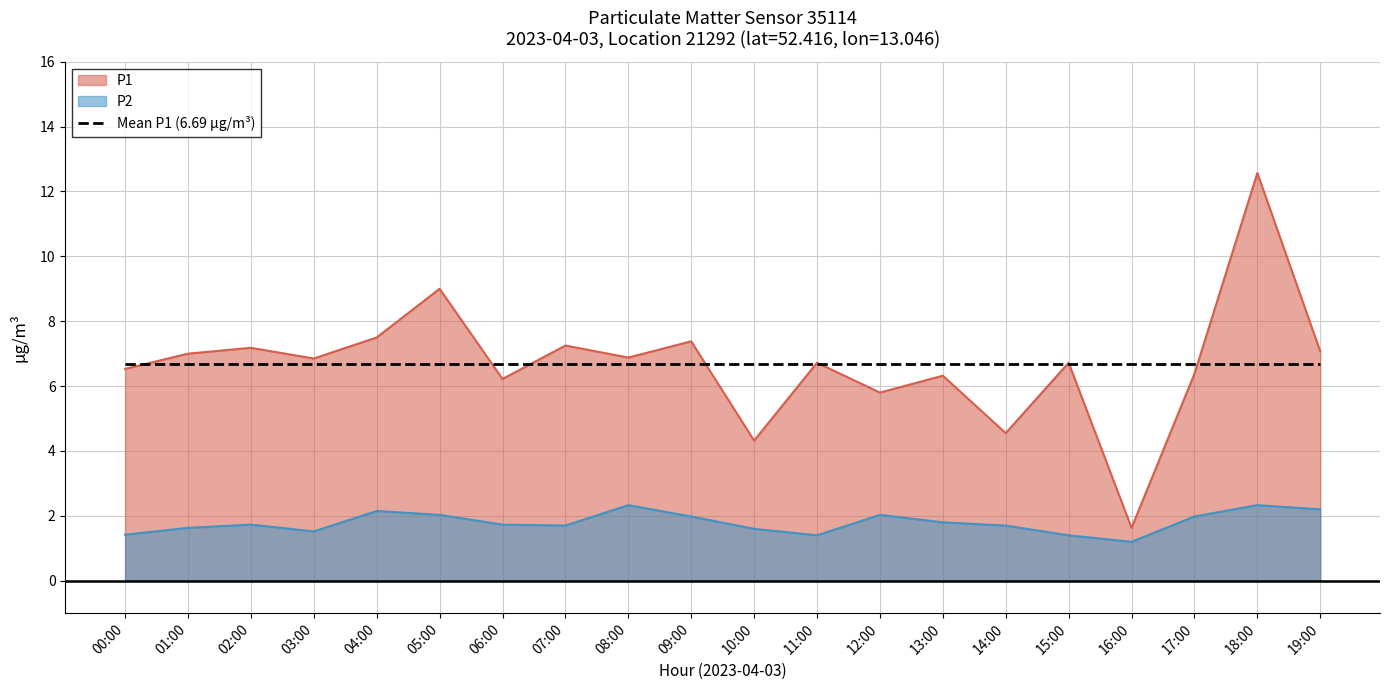

At 05:00, list the series in order from largest to smallest.

P1, Mean P1 (6.69 µg/m³), P2